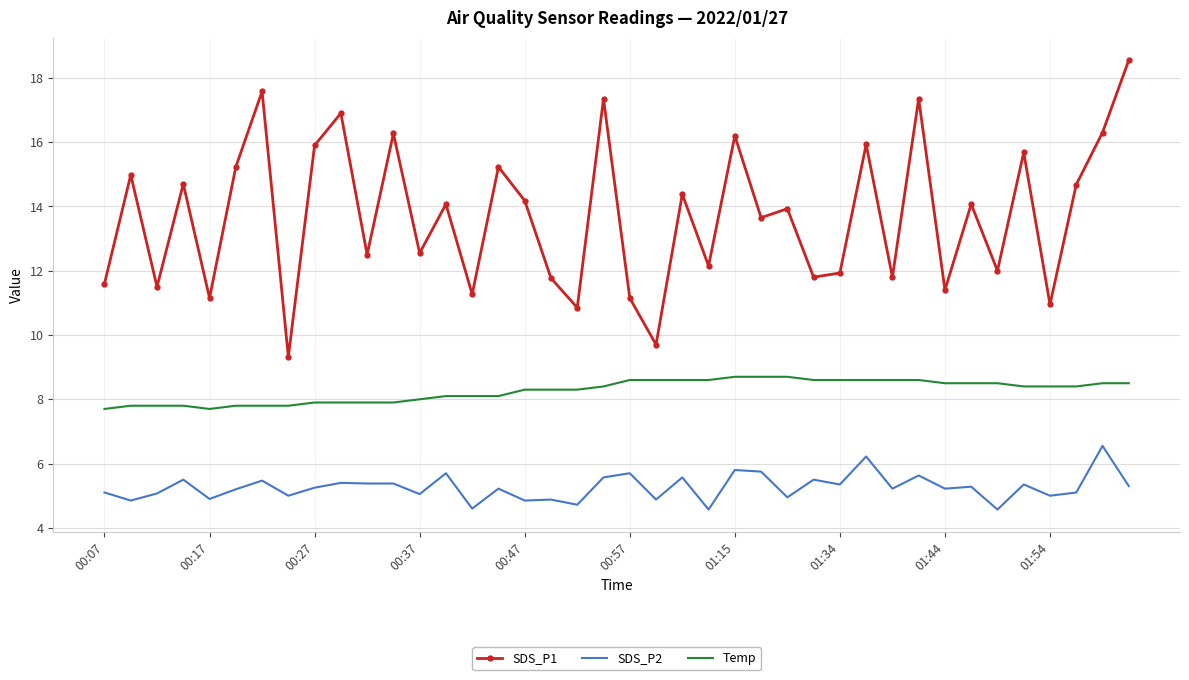

True or false: SDS_P2 and SDS_P1 cross at least once.

False